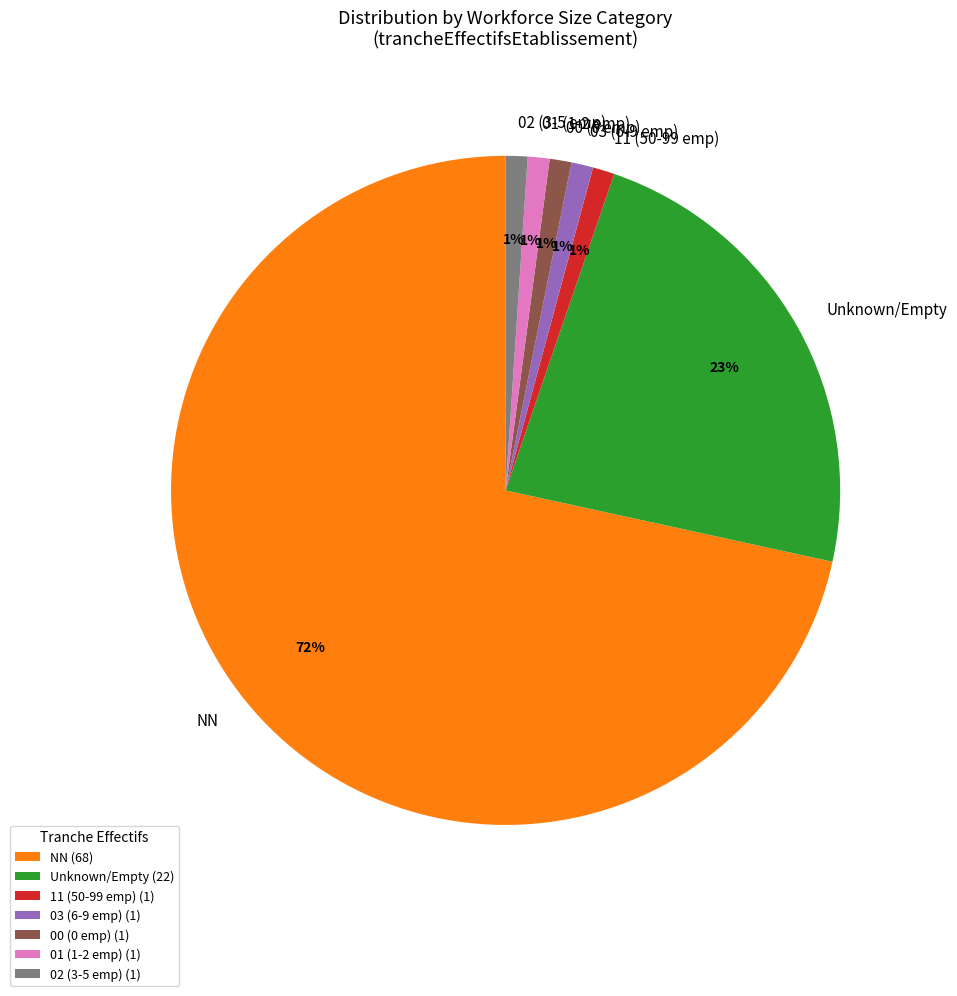

True or false: 03 (6-9 emp) accounts for 11% of the total.

False